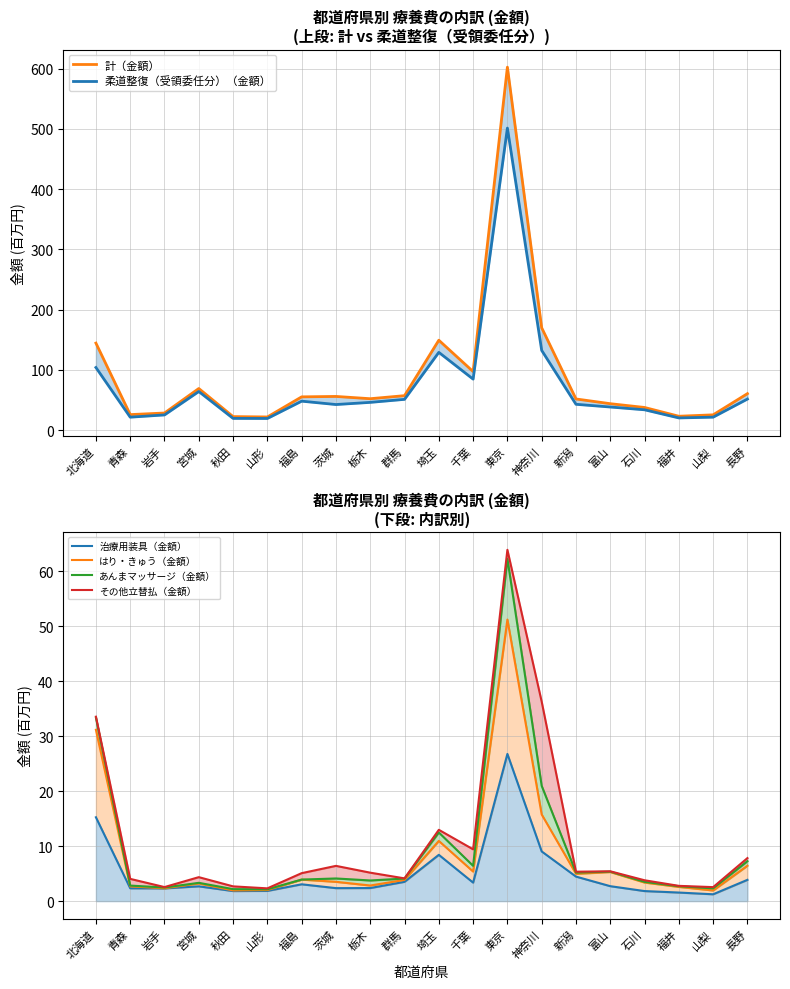

True or false: はり・きゅう（金額） and 柔道整復（受領委任分）（金額） cross at least once.

False